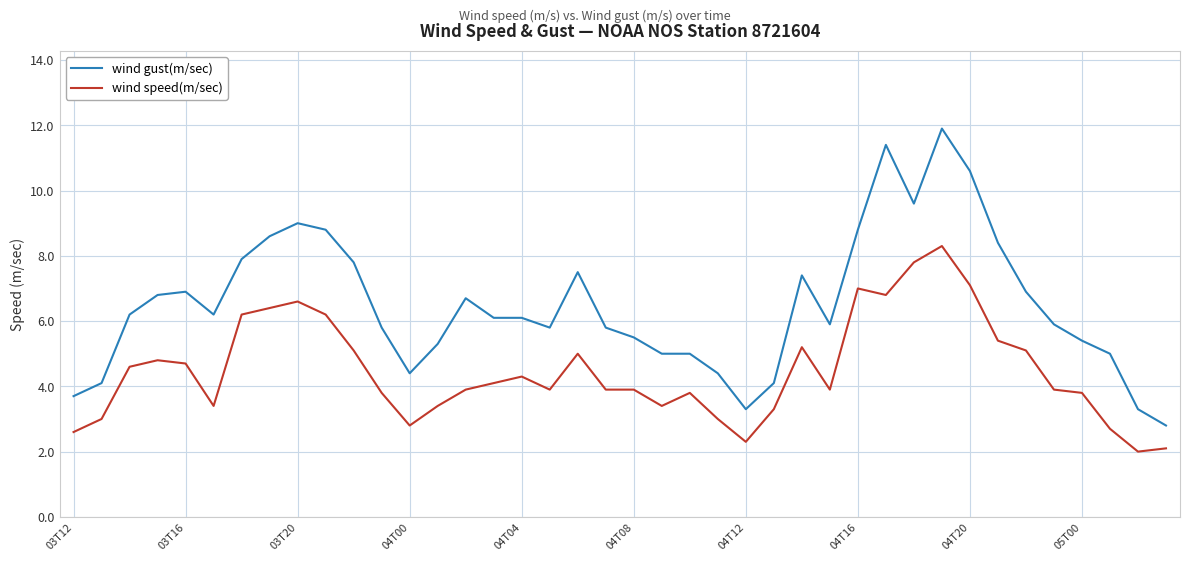

What is the difference between the maximum and minimum values in the wind gust(m/sec) series?

9.1